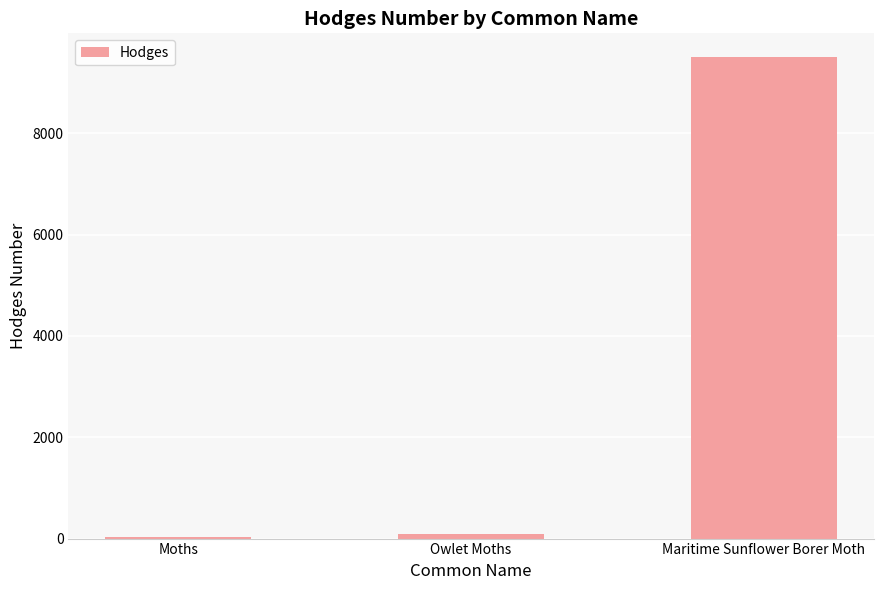

What is the greatest value displayed?

9500.0